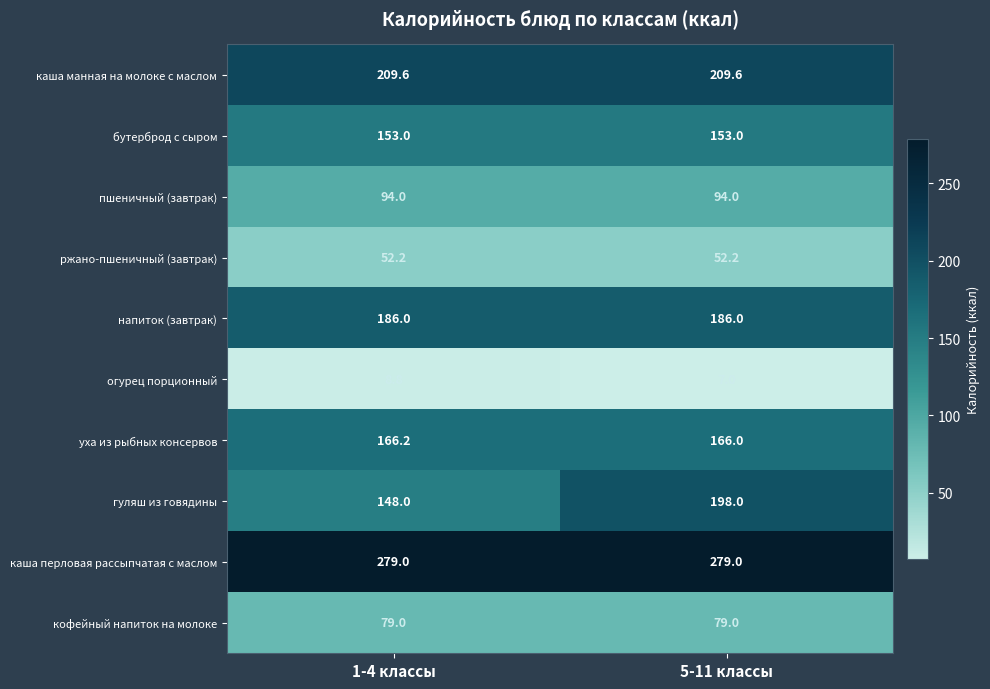

At how many categories does at least one series exceed 190?

2